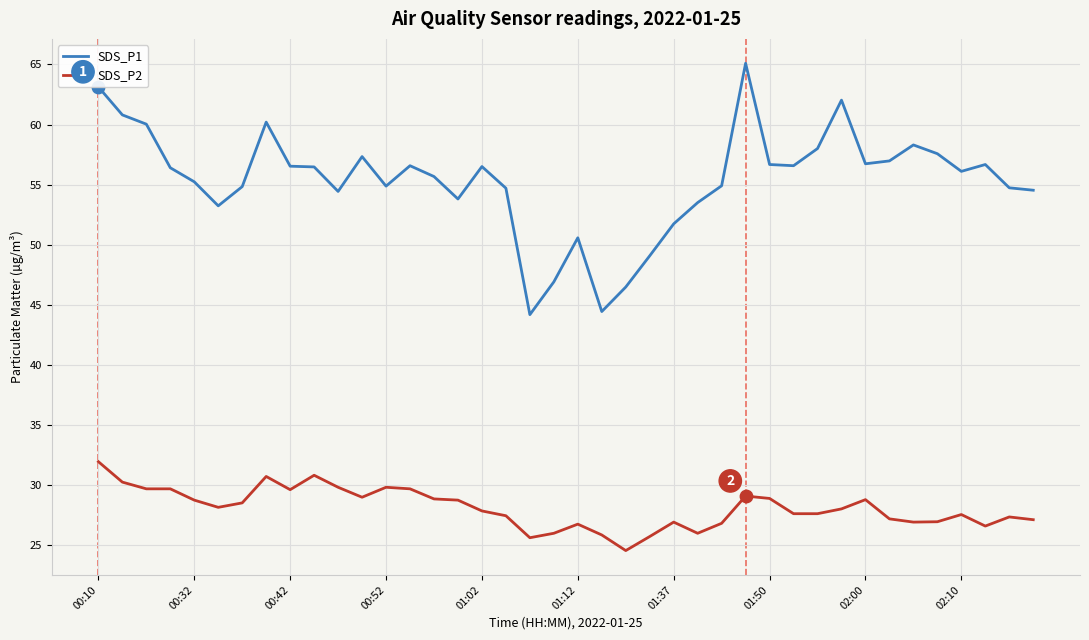

At how many categories does at least one series exceed 30?

40